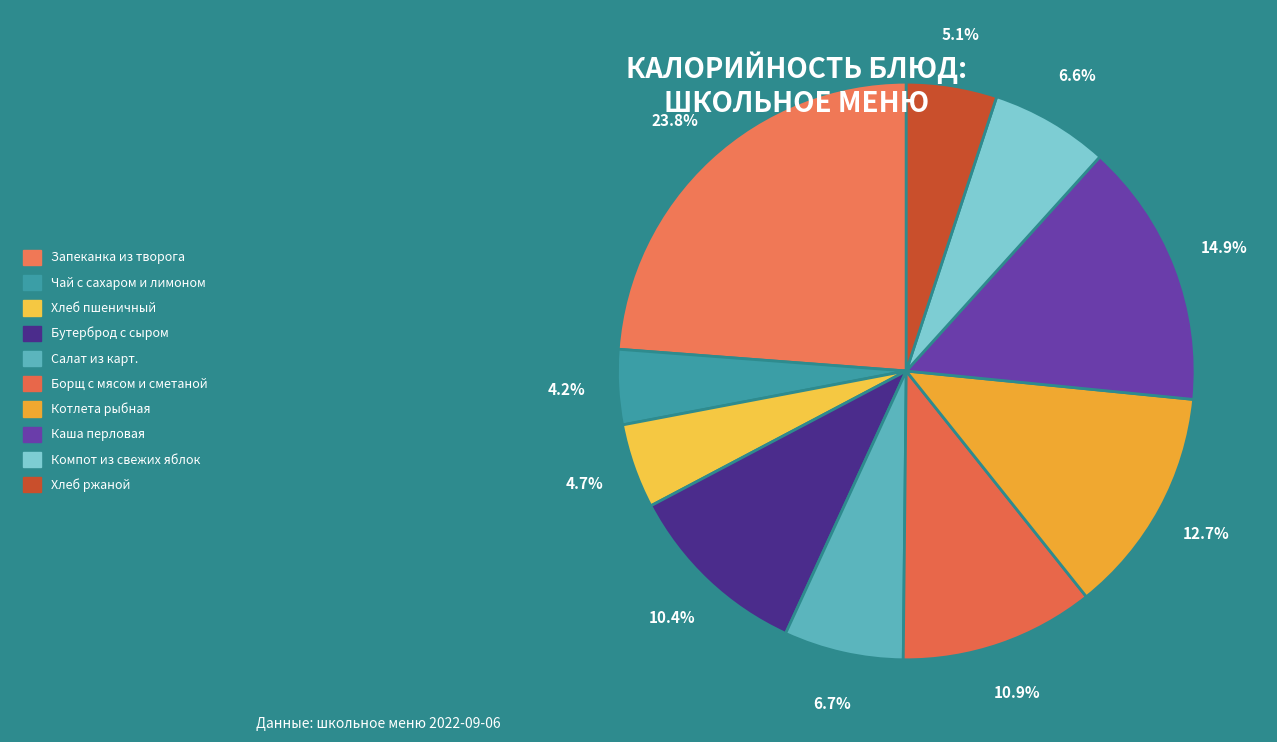

How many segments does this pie chart have?

10